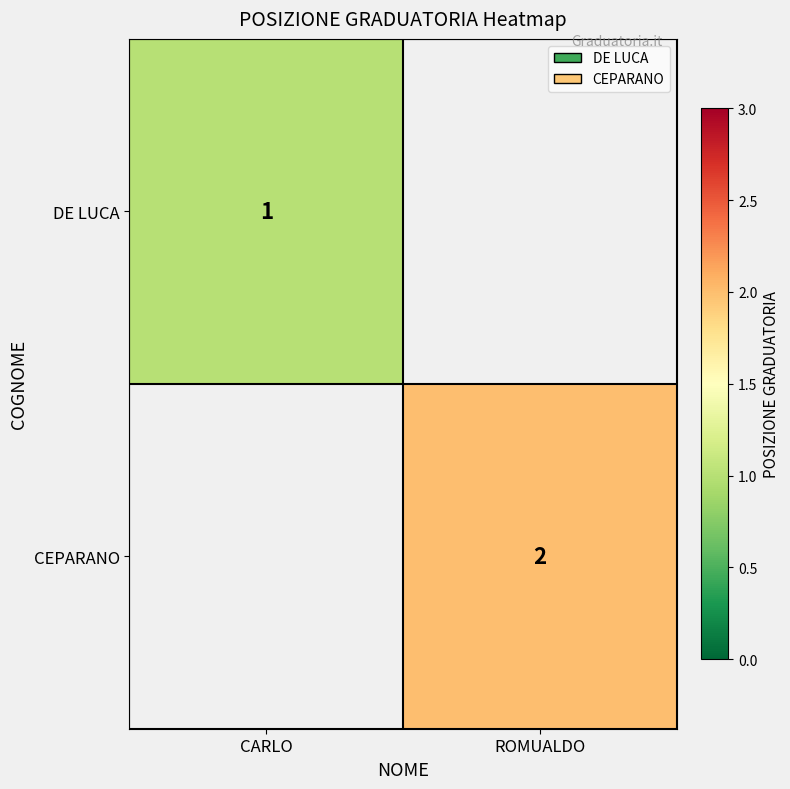

True or false: DE LUCA has a value of 1 at CARLO.

True